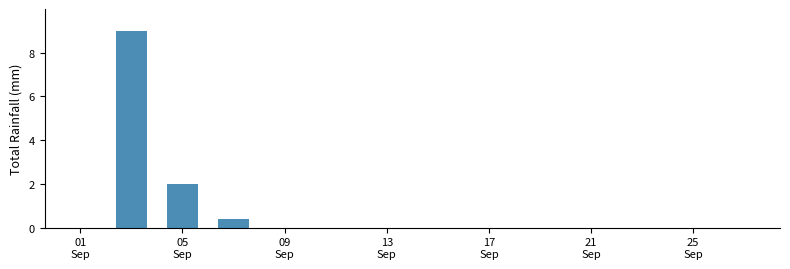

What is the greatest value displayed?

9.0